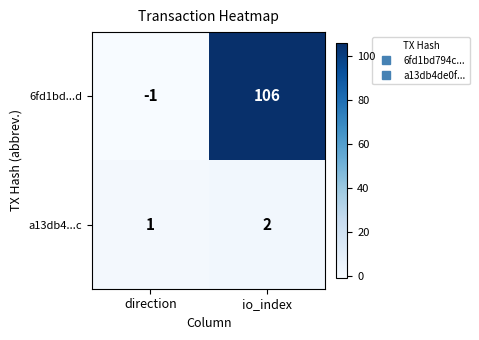

How many positive values does the 6fd1bd...d series have?

1